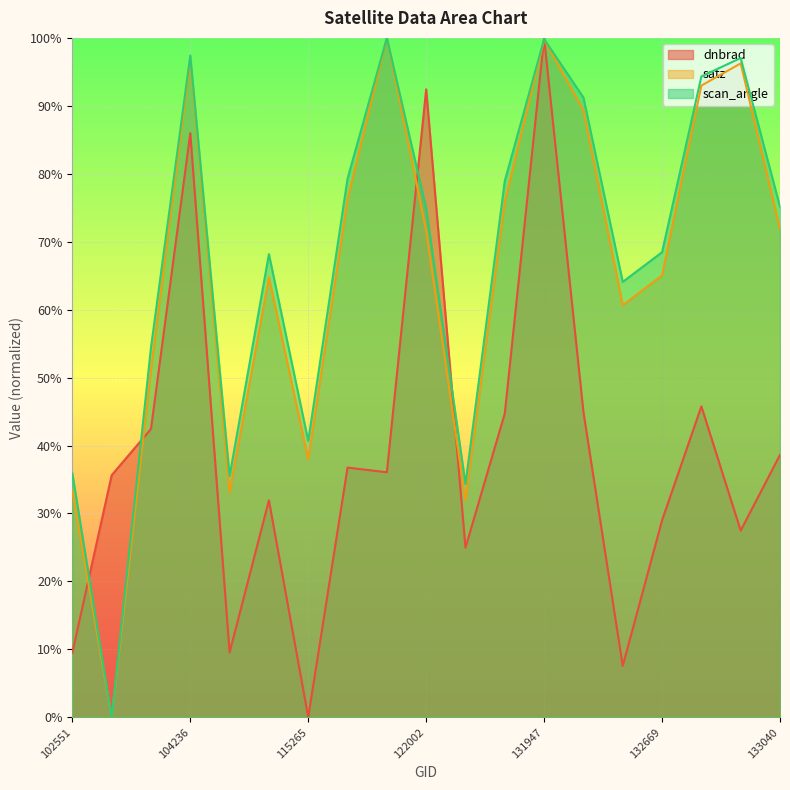

Reading left to right, what are all the values shown in this chart?

dnbrad: 102551=0.1	102671=0.4	102792=0.4	104236=0.9	108015=0.1	110299=0.3	115265=0.0	115378=0.4	115500=0.4	122002=0.9	122178=0.2	131768=0.4	131947=1.0	131961=0.4	132136=0.1	132669=0.3	132848=0.5	132861=0.3	133040=0.4
satz: 102551=0.3	102671=0.0	102792=0.5	104236=1.0	108015=0.3	110299=0.6	115265=0.4	115378=0.8	115500=1.0	122002=0.7	122178=0.3	131768=0.8	131947=1.0	131961=0.9	132136=0.6	132669=0.7	132848=0.9	132861=1.0	133040=0.7
scan_angle: 102551=0.4	102671=0.0	102792=0.5	104236=1.0	108015=0.4	110299=0.7	115265=0.4	115378=0.8	115500=1.0	122002=0.7	122178=0.3	131768=0.8	131947=1.0	131961=0.9	132136=0.6	132669=0.7	132848=0.9	132861=1.0	133040=0.8